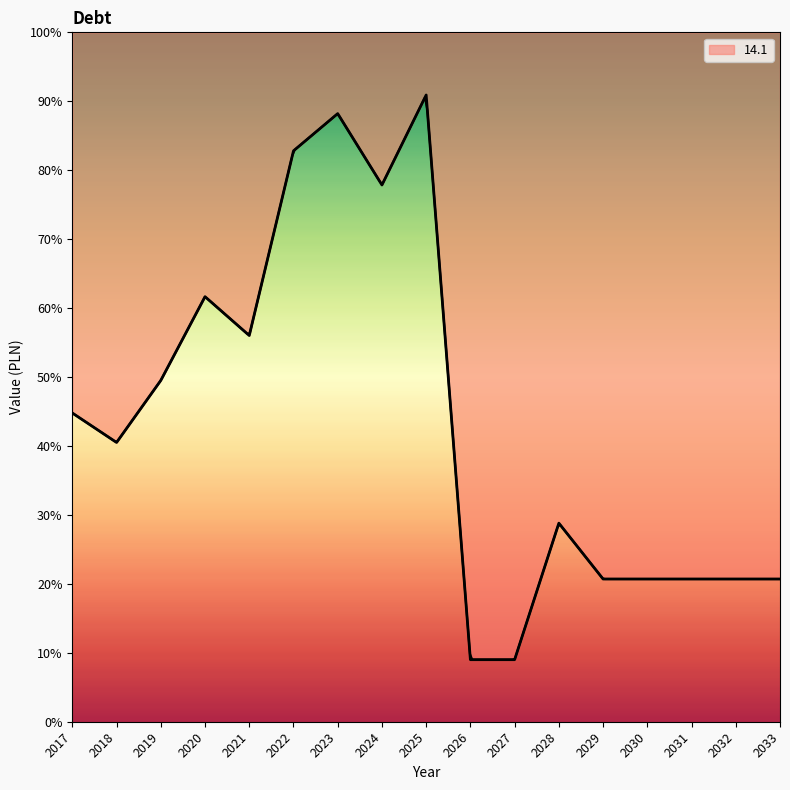

Between 2030 and 2032, which is larger?

2030